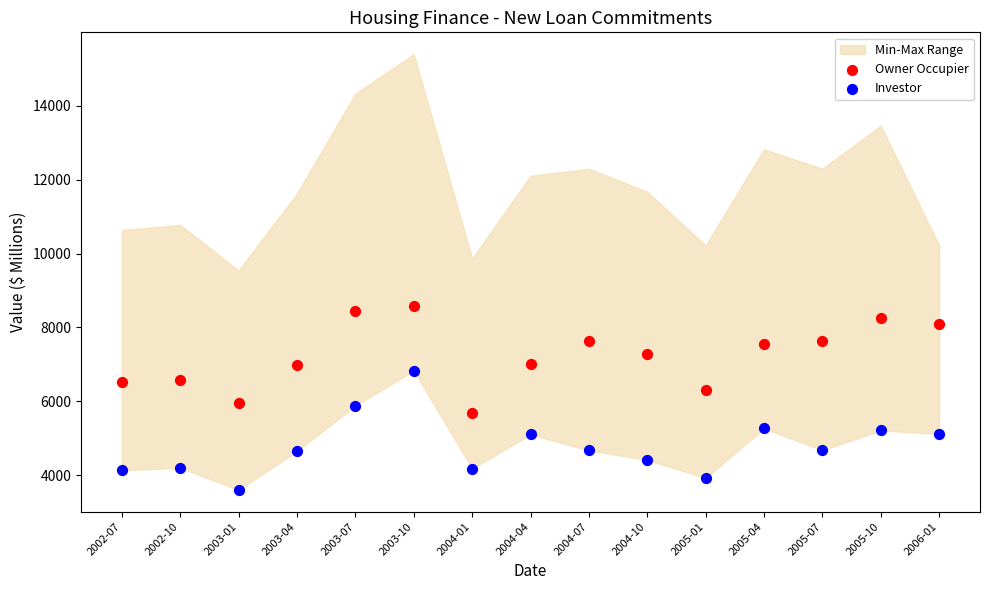

Across all data points, what is the range of Y values (max minus min)?

4979.3